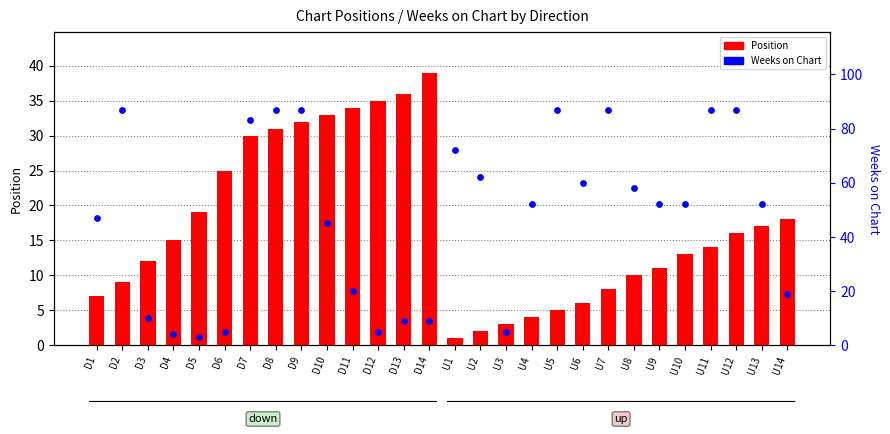

Is the value of Weeks on Chart at U4 greater than the value of Position at D7?

Yes